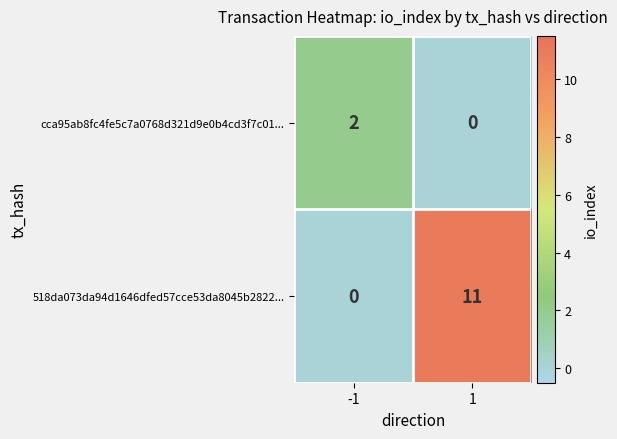

What is the sum of all 518da073da94d1646dfed57cce53da8045b2822... values?

11